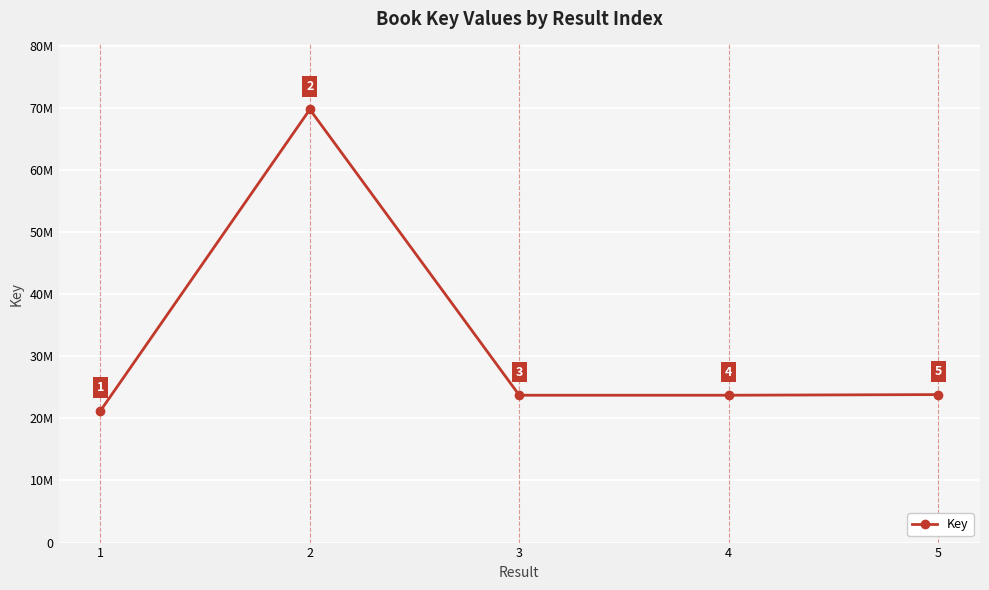

Reading left to right, extract all data points from this chart.

21208345	69734259	23722303	23722094	23826186